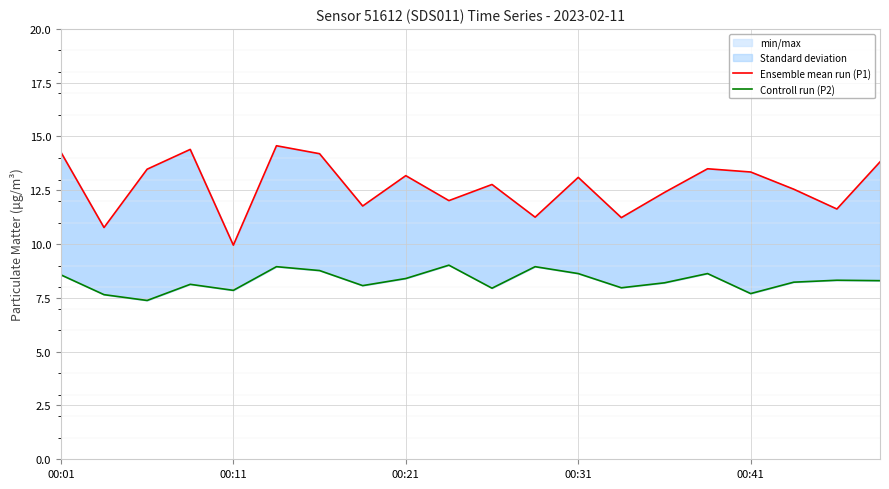

True or false: Controll run (P2) and Ensemble mean run (P1) intersect in this chart.

False